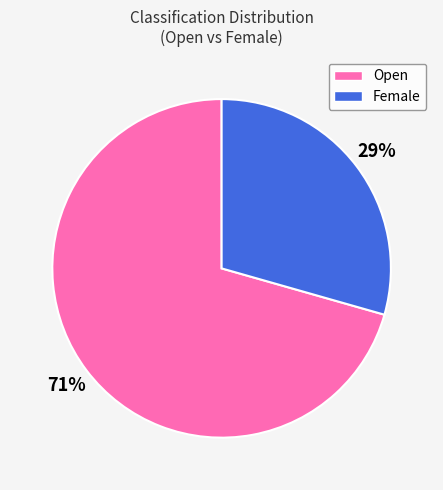

Do Open and Female together represent more than half of the pie?

Yes